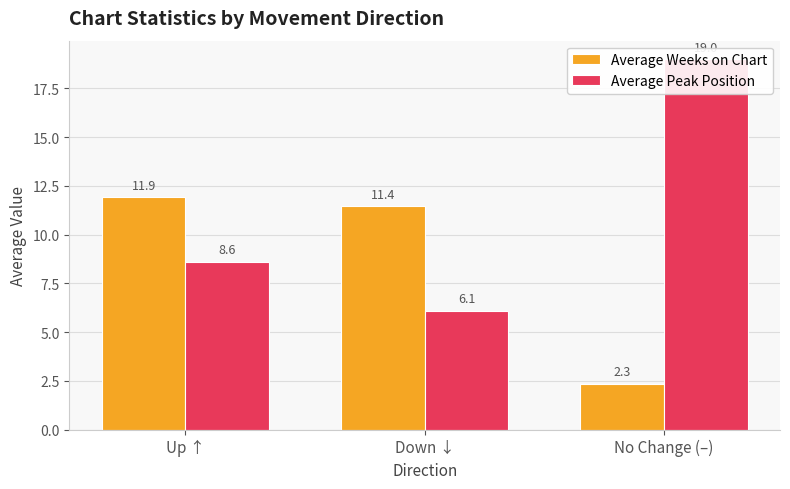

Between Up ↑ and Down ↓, which series saw the biggest shift?

Average Peak Position